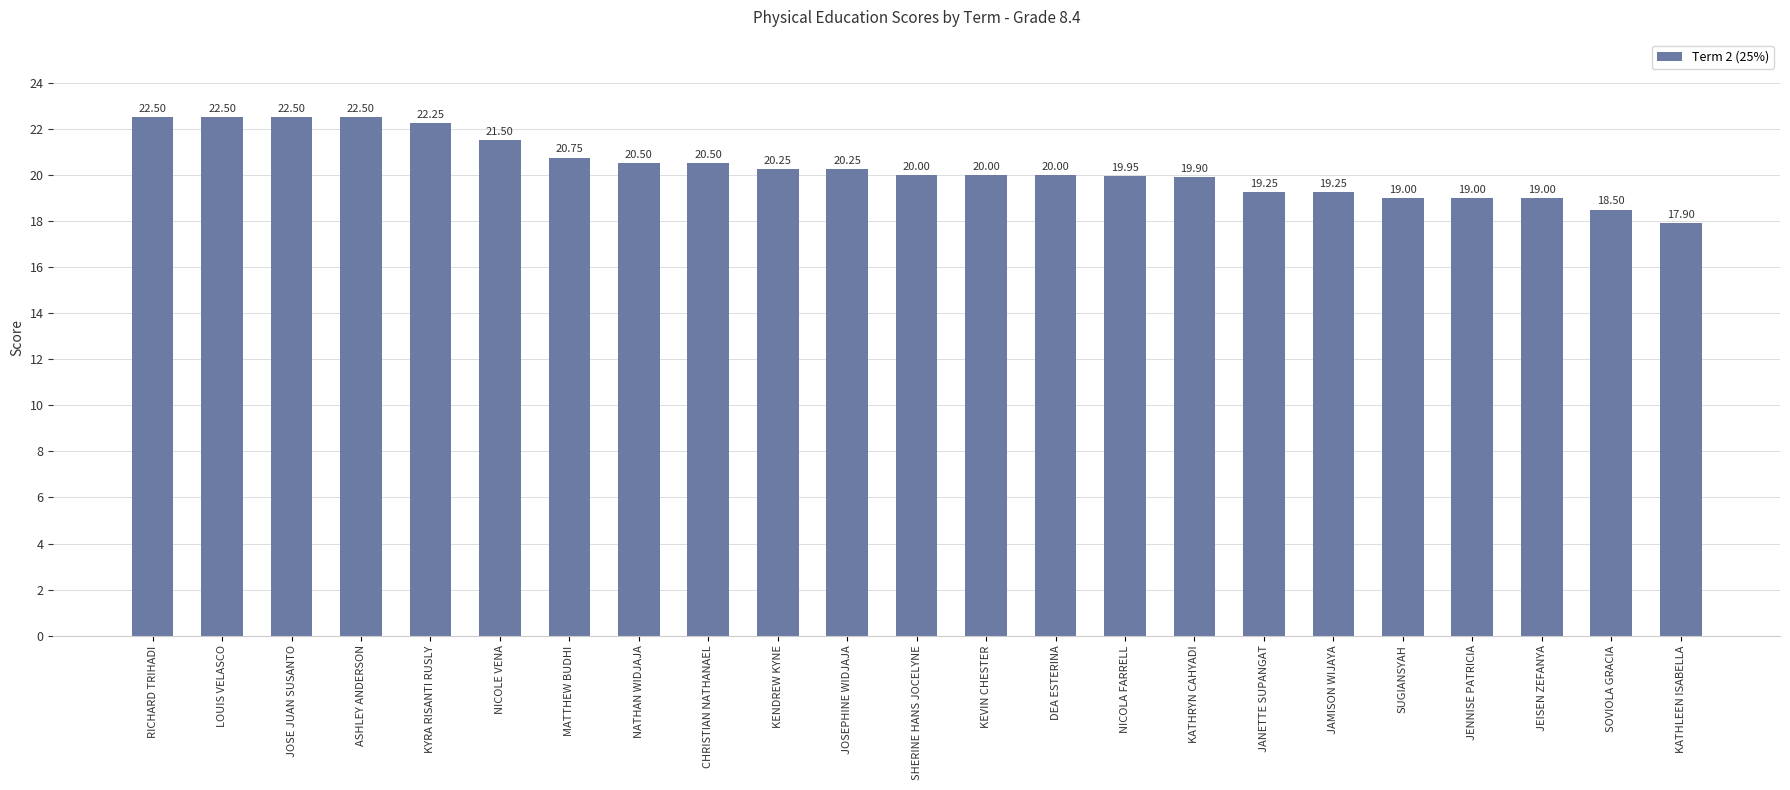

What position from the left is KYRA RISANTI RUSLY?

5